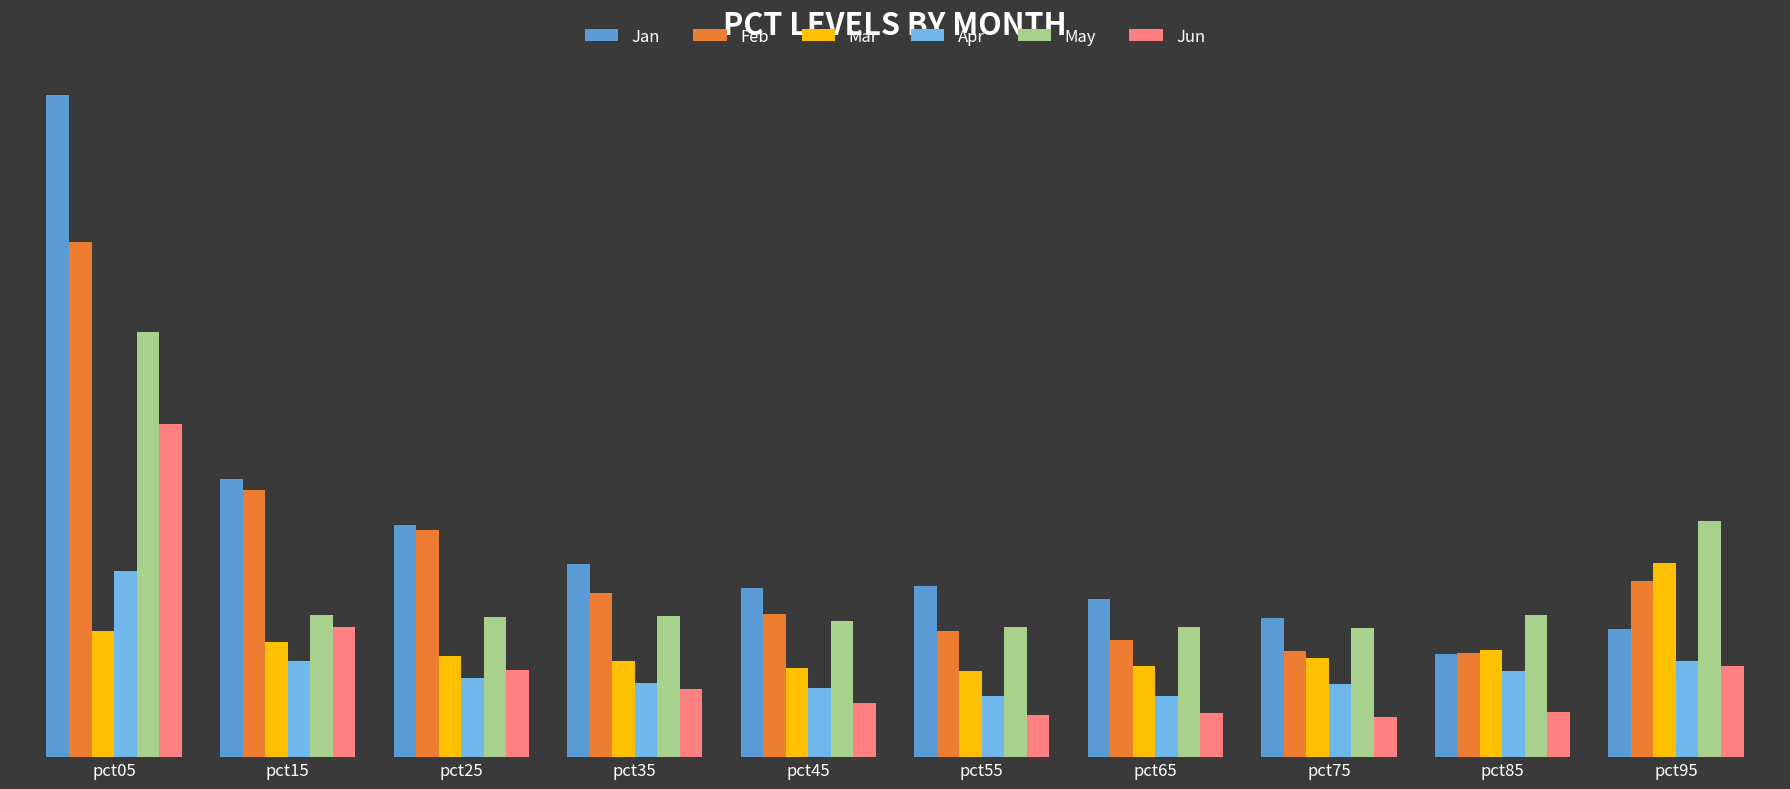

Which series has the largest range (max minus min)?

Jan